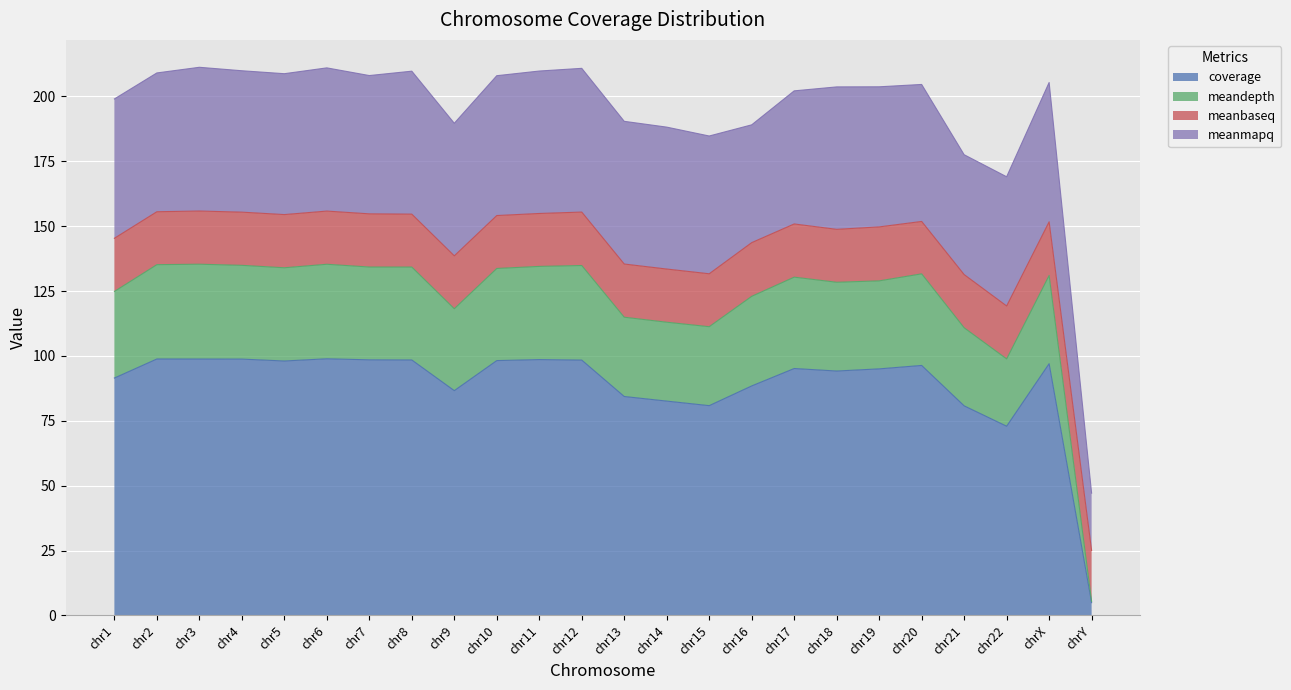

True or false: meandepth has a value of 33.2 at chr7.

False